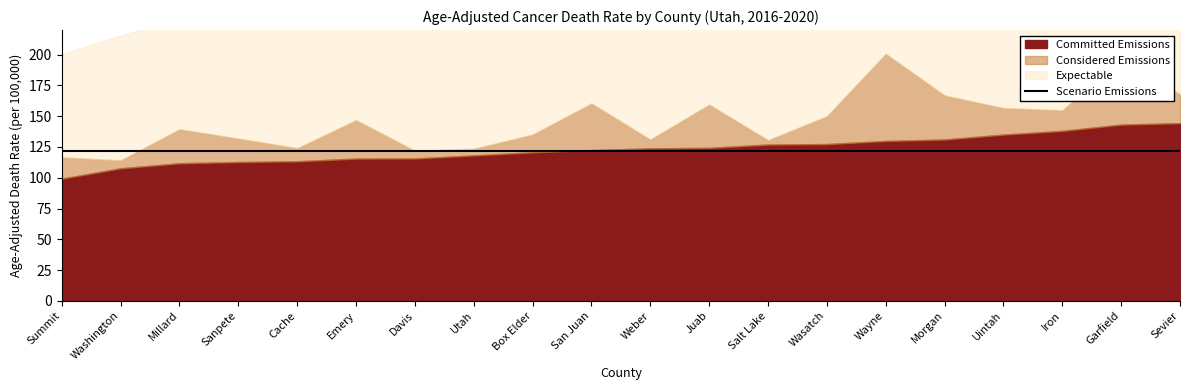

True or false: Expectable and Committed Emissions intersect in this chart.

False